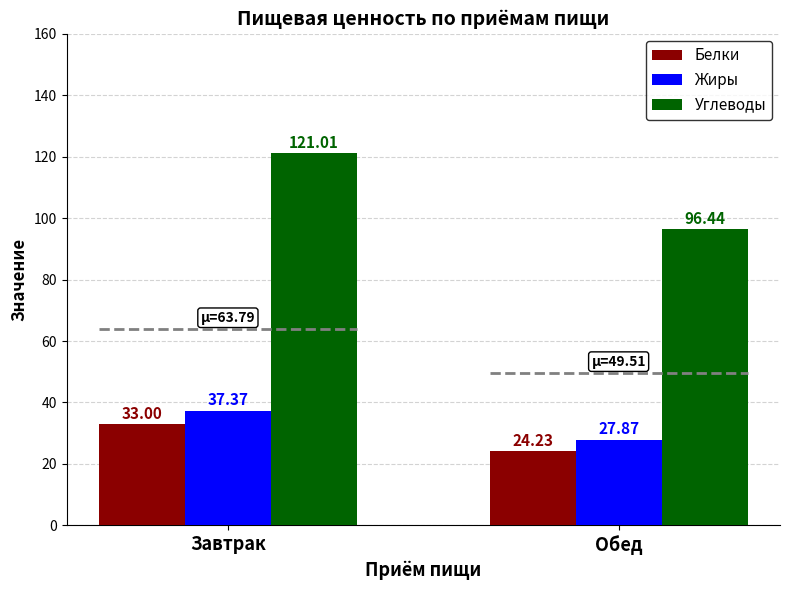

Reading right to left, what are all the values shown in this chart?

Белки: 24.2	33.0
Жиры: 27.9	37.4
Углеводы: 96.4	121.0